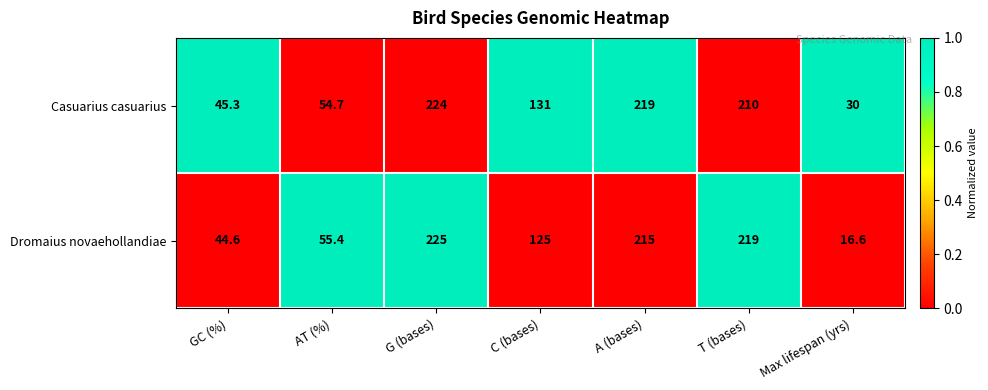

What is the maximum value shown in the chart?

225.0